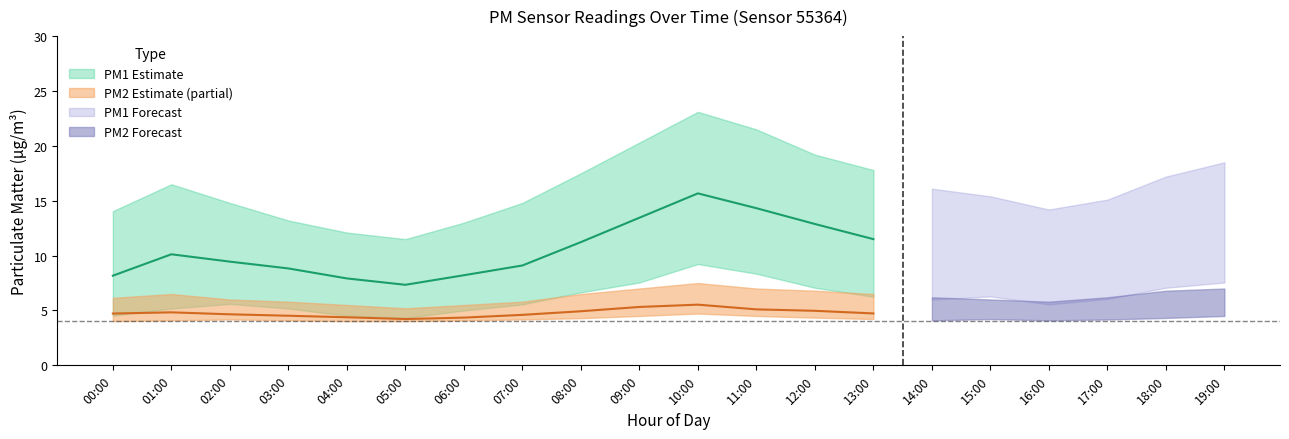

What is the label of the 8th point from the left?

07:00